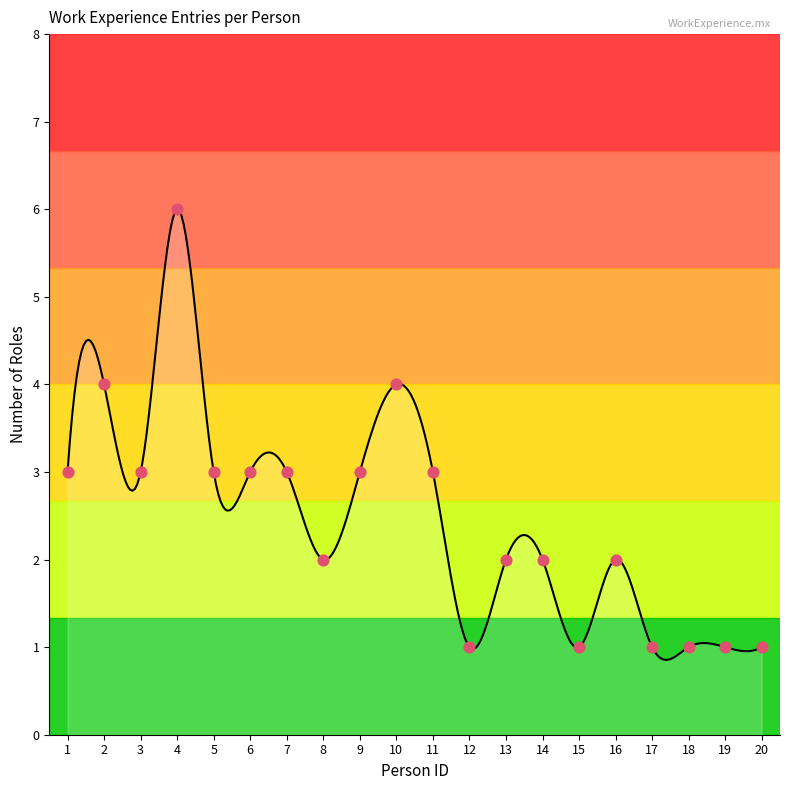

What is the change in value from 10 to 17?

-3